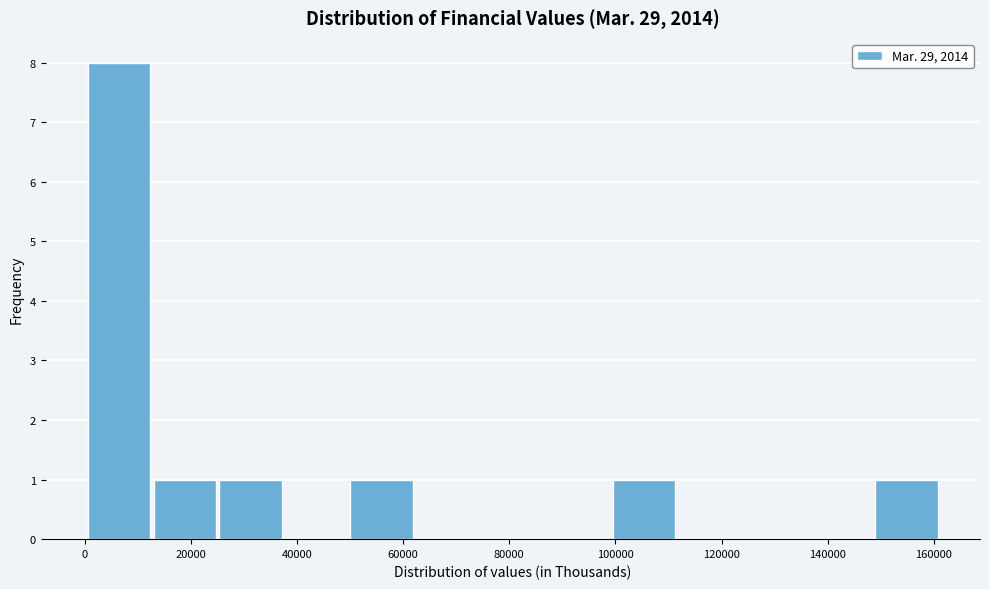

Reading left to right, list every bar in this chart as the range it spans on the x-axis followed by its height. Neither the bar edges nor the heights are printed on the chart, so give them approximately, as read against the axes.

0 to 12000: 8
12000 to 26000: 1
26000 to 38000: 1
38000 to 50000: 0
50000 to 62000: 1
62000 to 74000: 0
74000 to 86000: 0
86000 to 100000: 0
100000 to 112000: 1
112000 to 124000: 0
124000 to 136000: 0
136000 to 148000: 0
148000 to 162000: 1